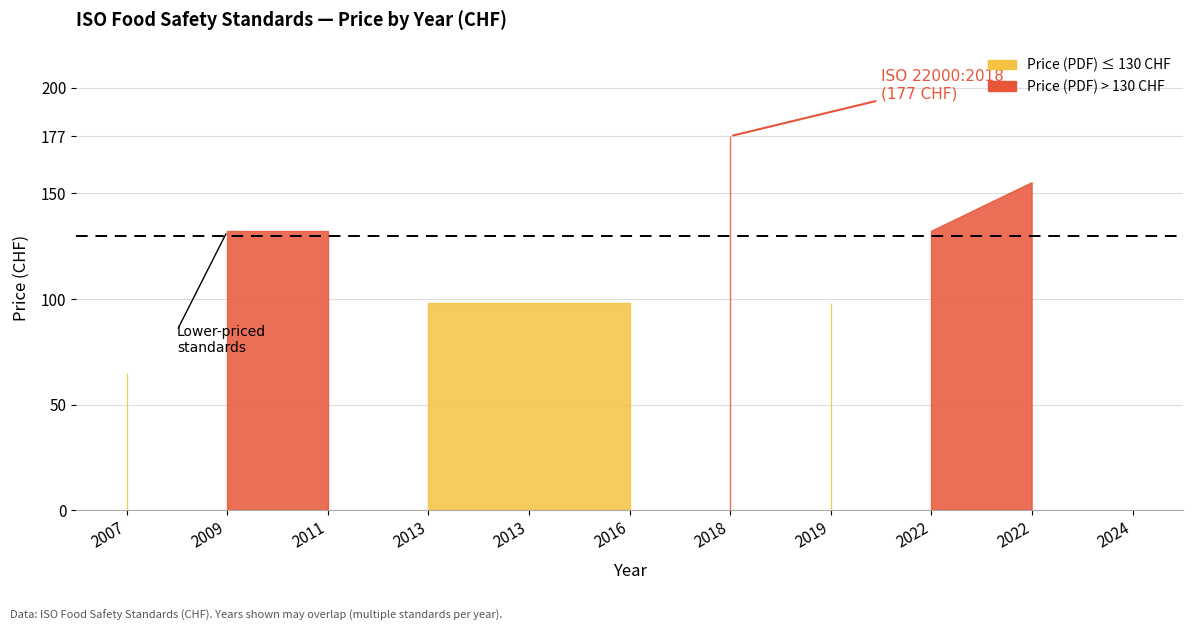

What is the greatest value displayed?

177